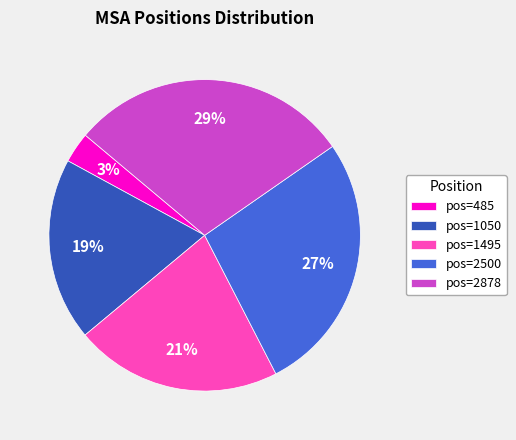

Is it true that pos=485 is 3% of the pie?

True